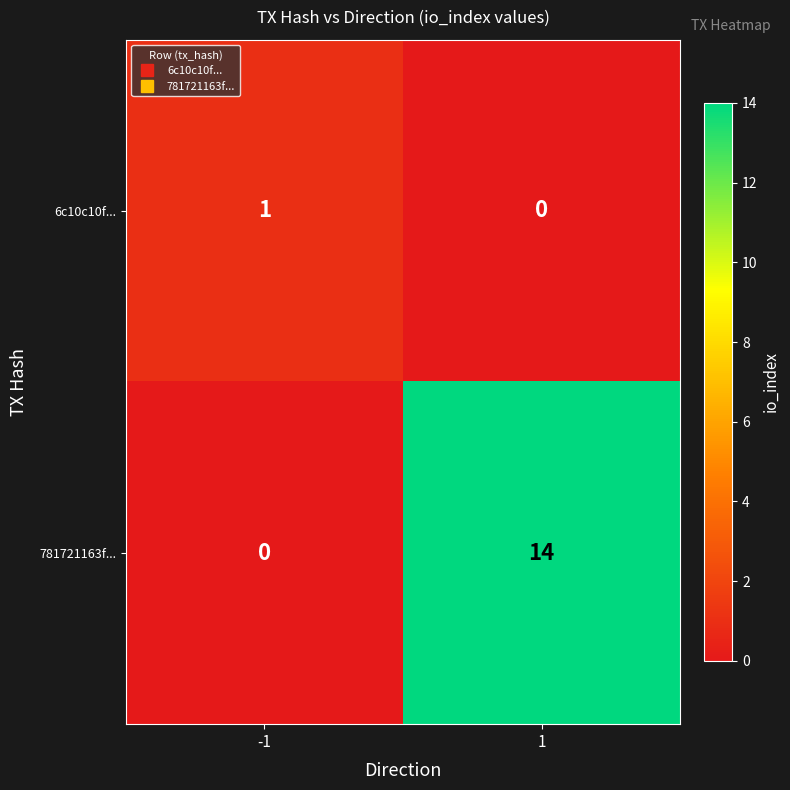

Reading left to right, transcribe all the data shown in this chart.

6c10c10f...: 1	0
781721163f...: 0	14